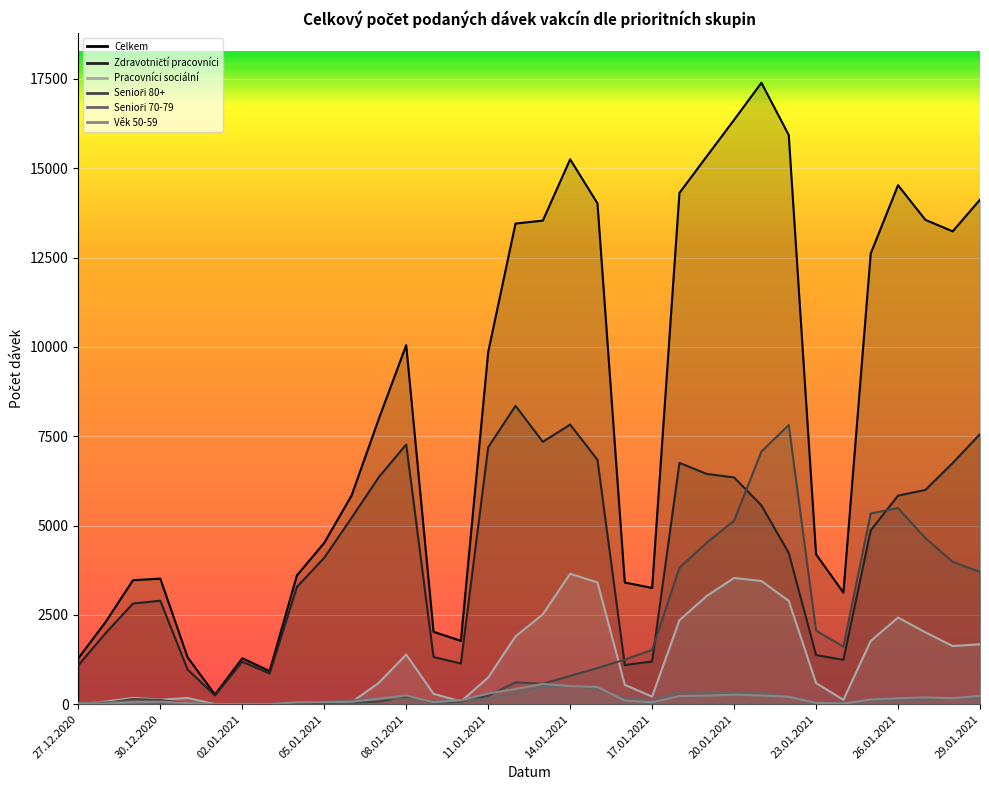

At which label is Pracovníci sociální closest to 1826?

25.01.2021